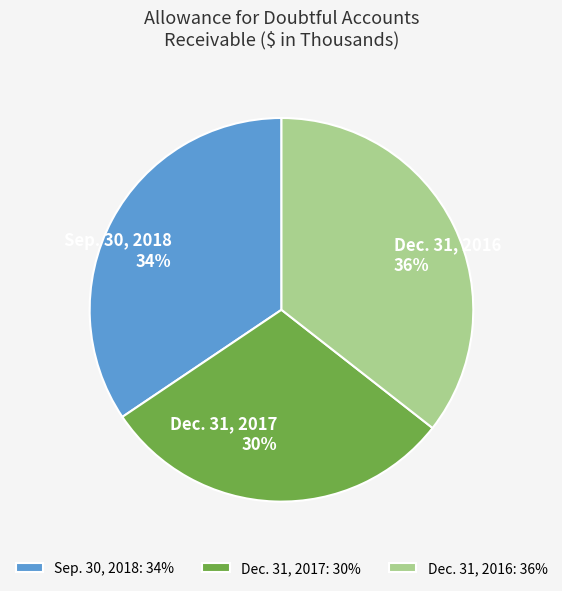

How many segments does this pie chart have?

3